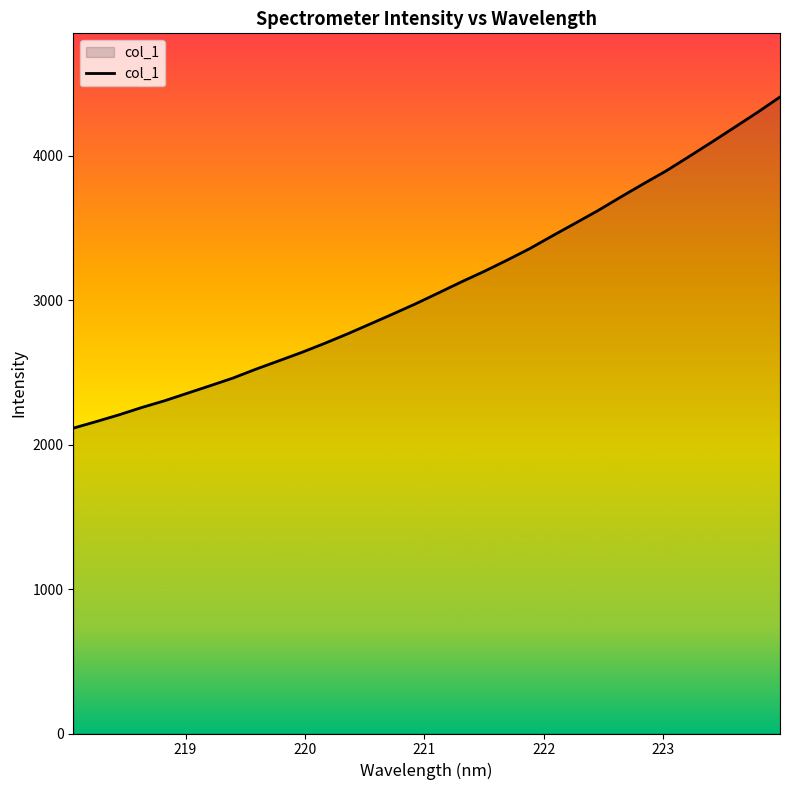

Does the chart display data point markers on the line(s)?

No